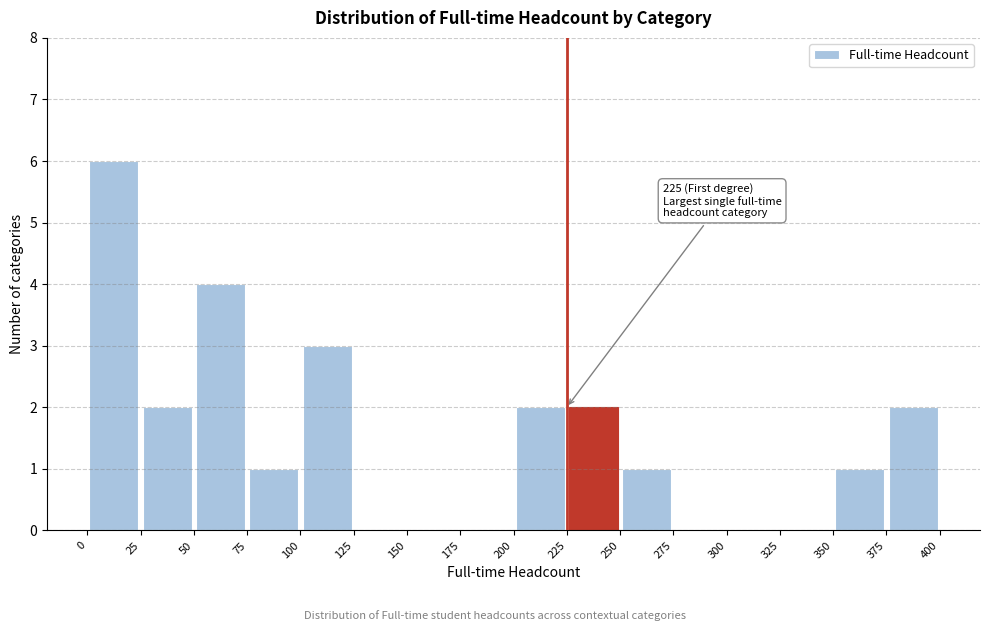

Which range on the x-axis has the tallest bar?

0 to 25